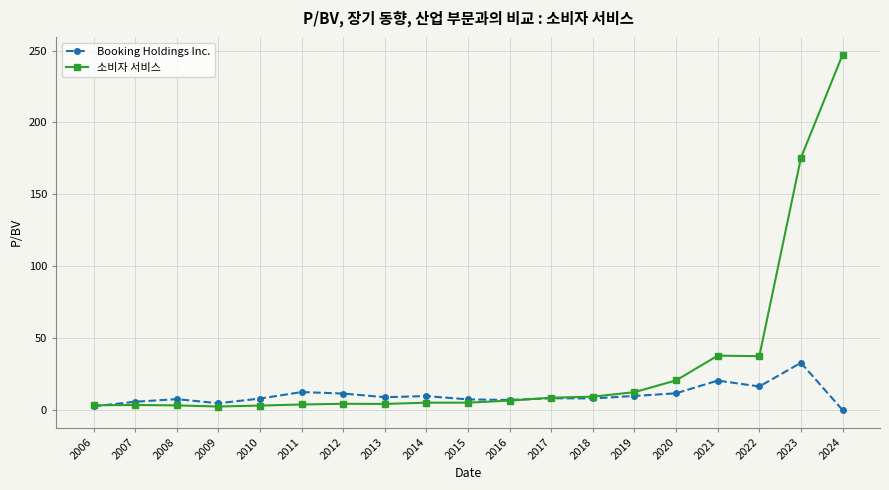

How many categories are shown in the chart?

19